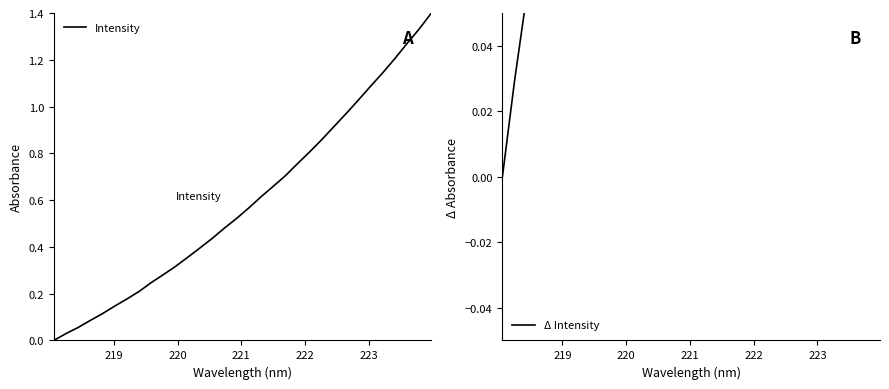

What is the sum of all Δ Intensity values?

19.2